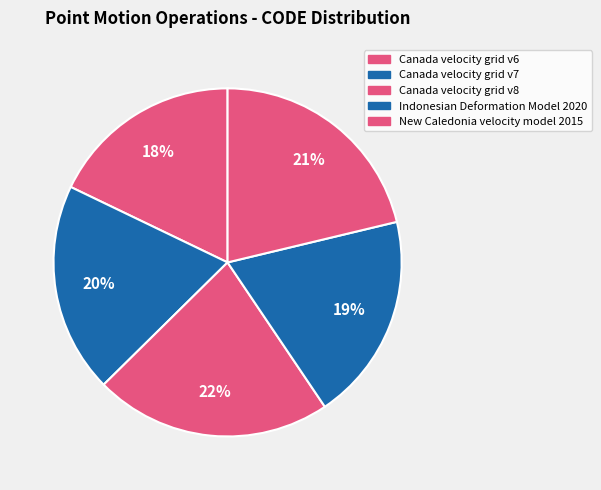

To the nearest percent, what is the average slice percentage?

20%